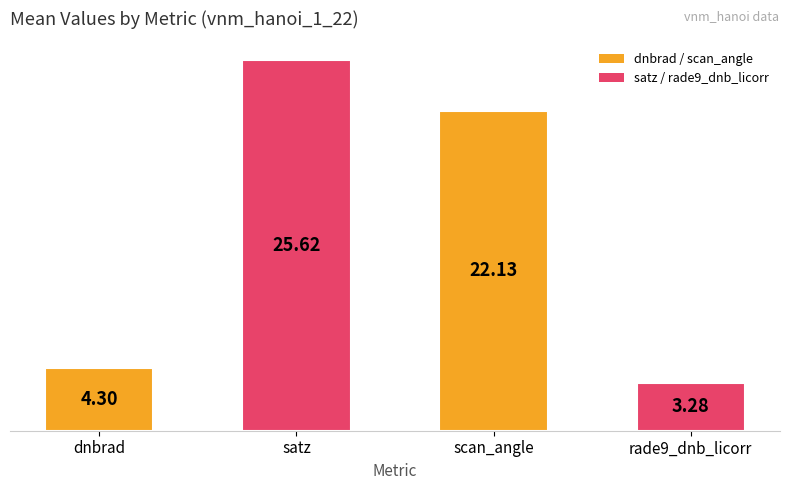

What is the ratio of the value at satz to the value at rade9_dnb_licorr?

7.8